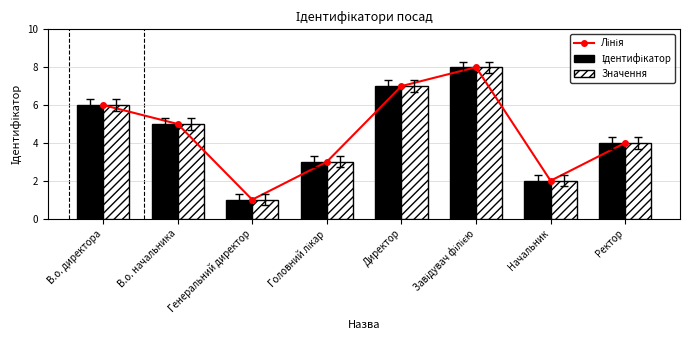

Which series has the largest total across all categories?

Лінія